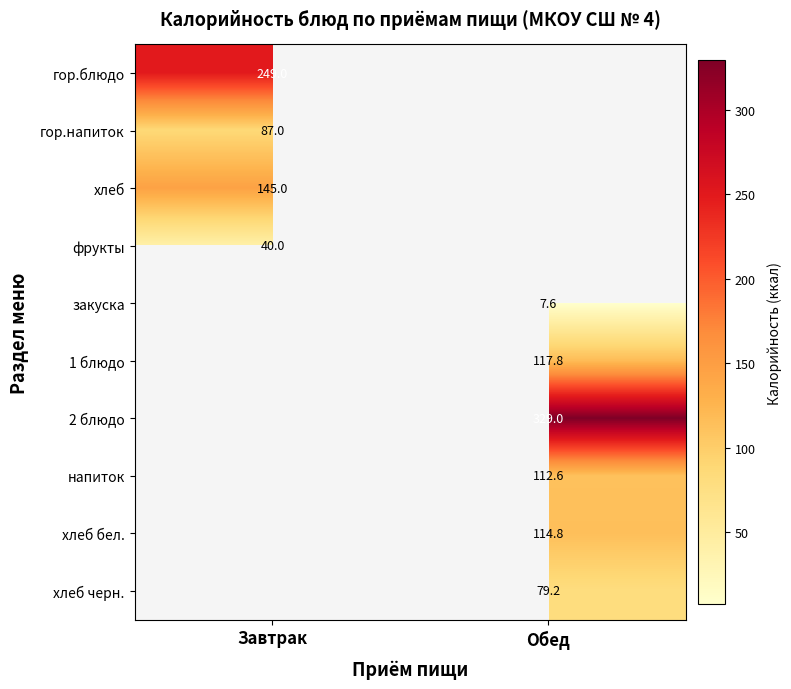

Is the value of гор.блюдо at Завтрак greater than the value of 1 блюдо at Обед?

Yes